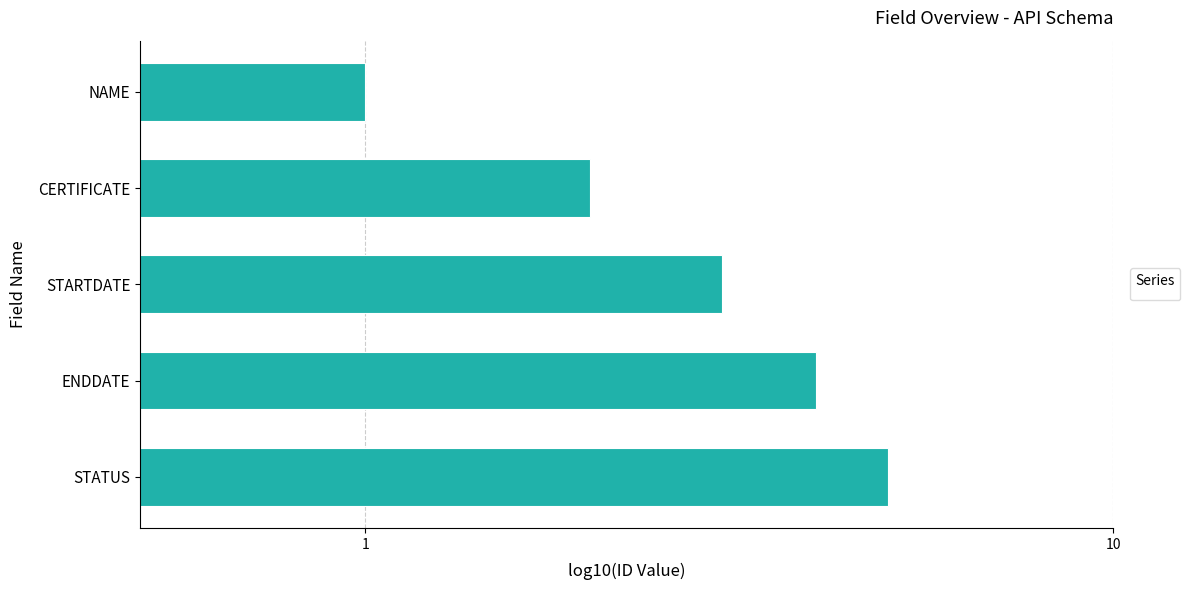

Reading left to right, what are all the values shown in this chart?

NAME=1	CERTIFICATE=2	STARTDATE=3	ENDDATE=4	STATUS=5